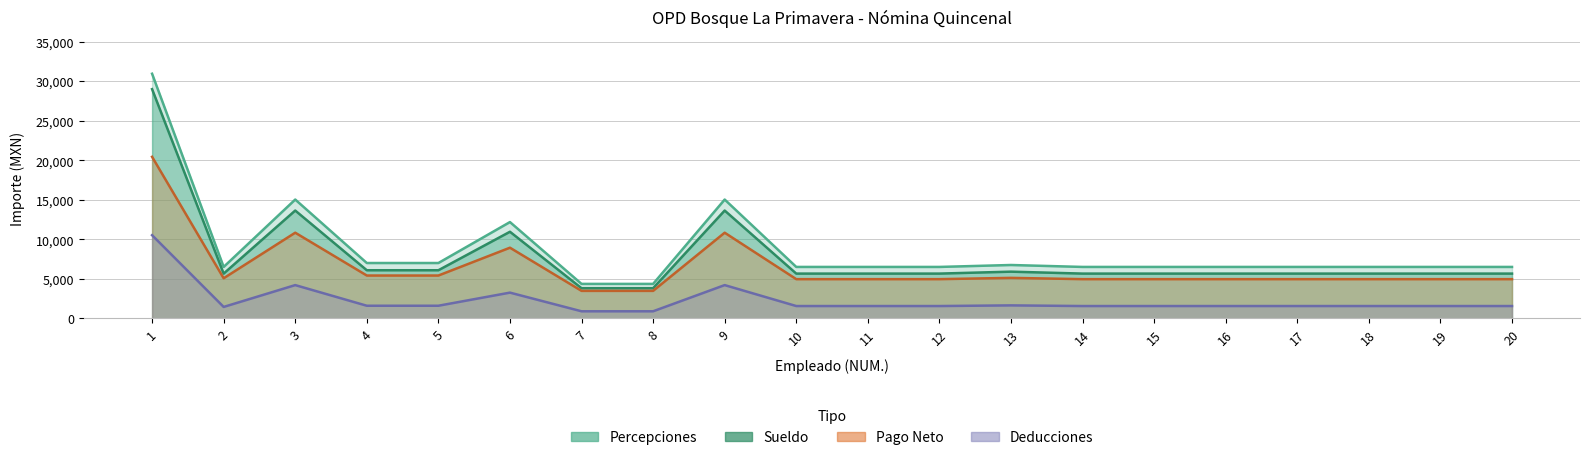

Where does the Deducciones series first go above 1546?

1